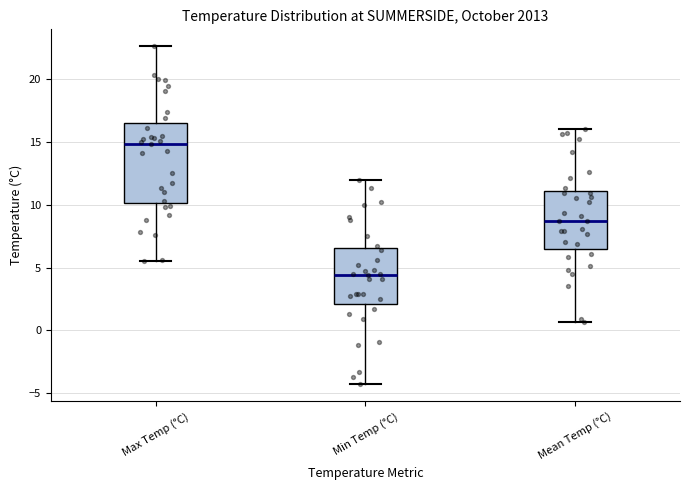

Comparing the boxes themselves (not the whiskers), which one is the tallest?

Max Temp (°C)